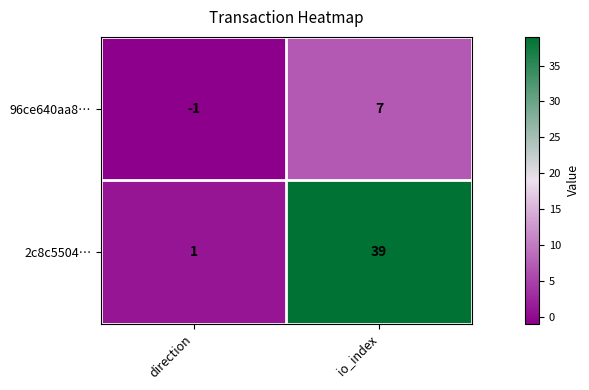

What is the difference between the 2c8c5504… values at direction and io_index?

38